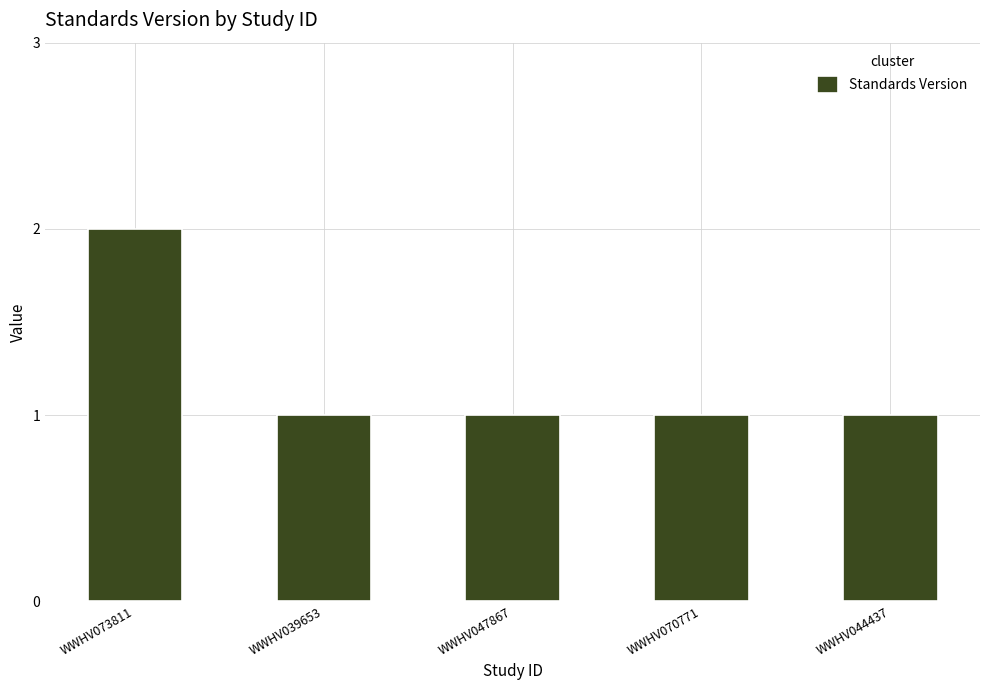

What is the label of the 4th bar from the left?

WWHV070771